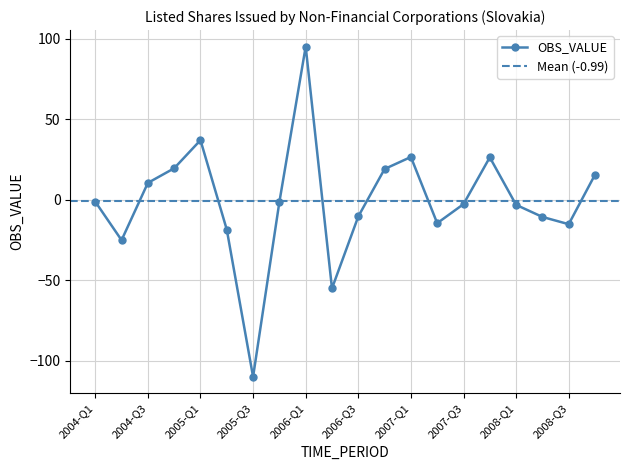

What is the value of the 7th point from the left?

-110.1